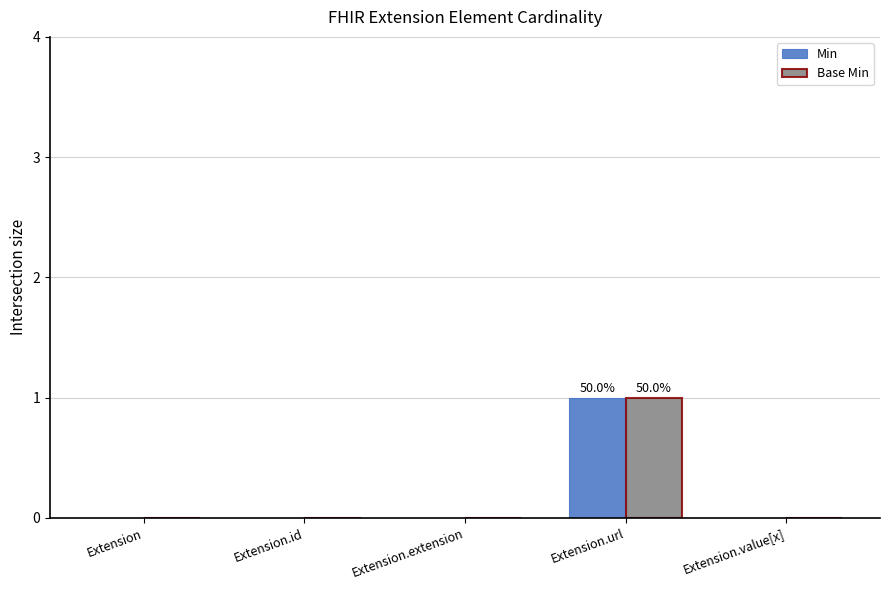

Which category has the highest value across all series?

Extension.url